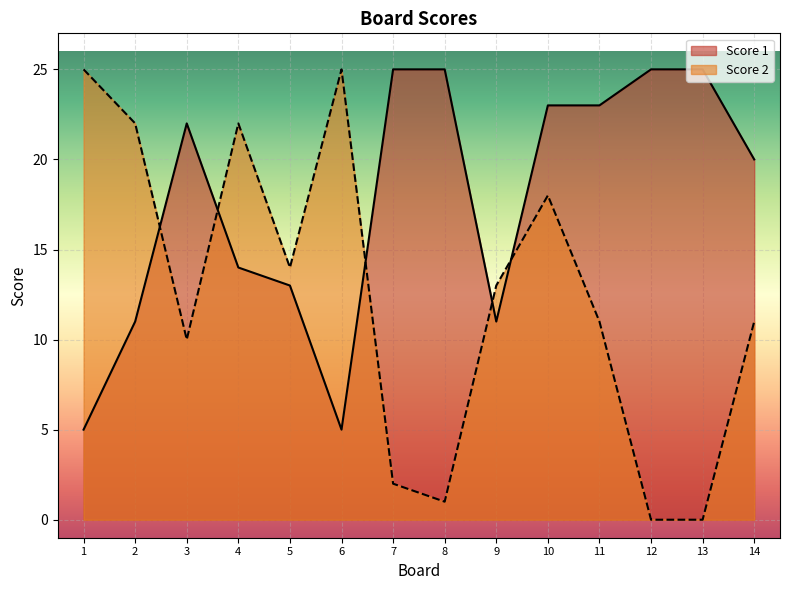

What is the difference between the highest and lowest values at 12?

25